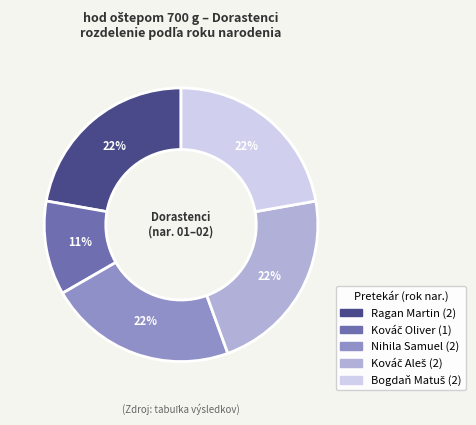

True or false: Ragan Martin accounts for 22% of the total.

True